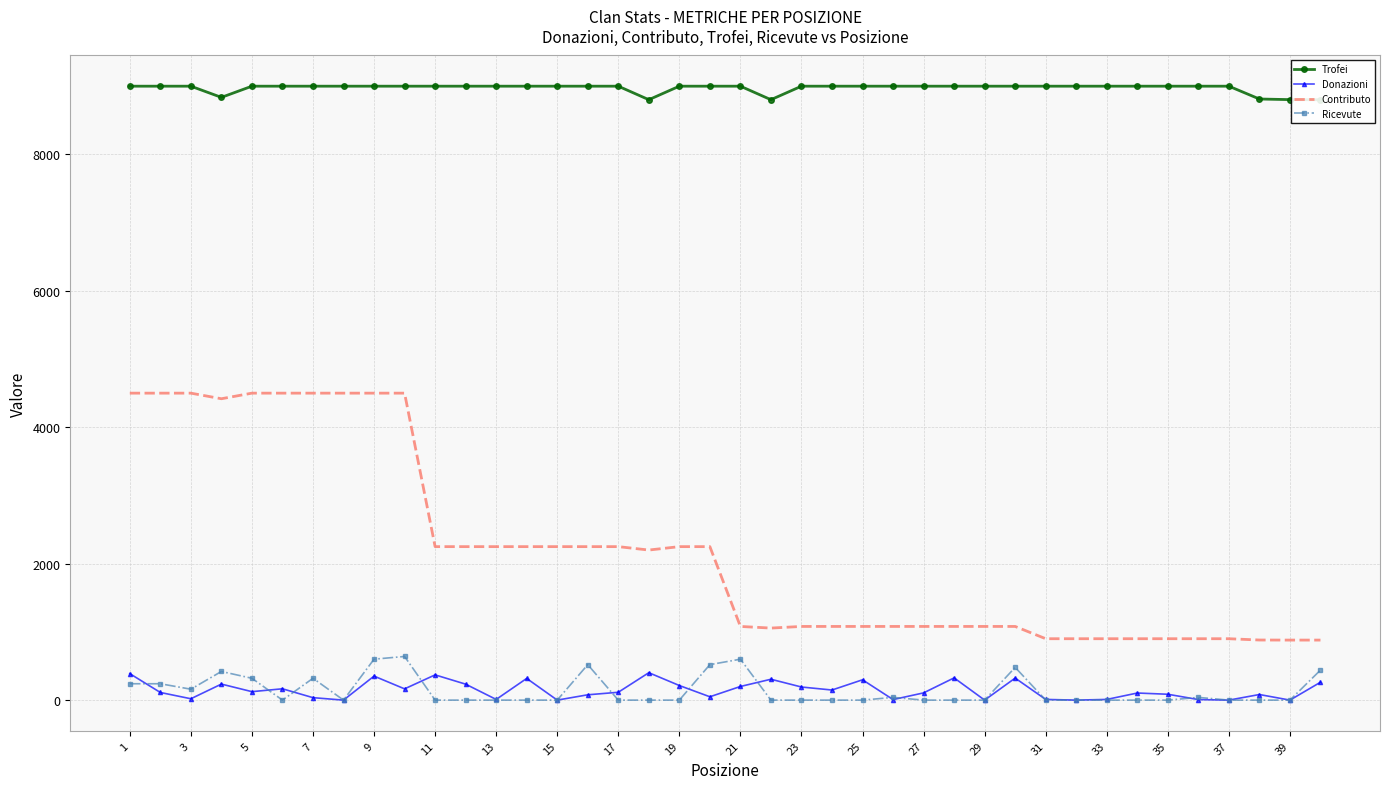

True or false: Trofei and Donazioni cross at least once.

False